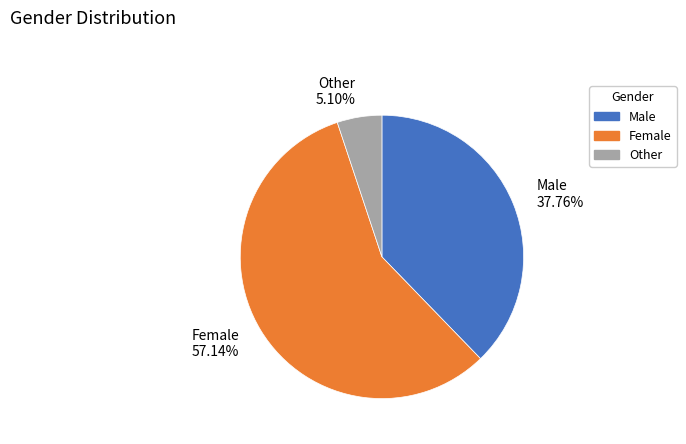

Rank the categories by value from lowest to highest.

Other, Male, Female